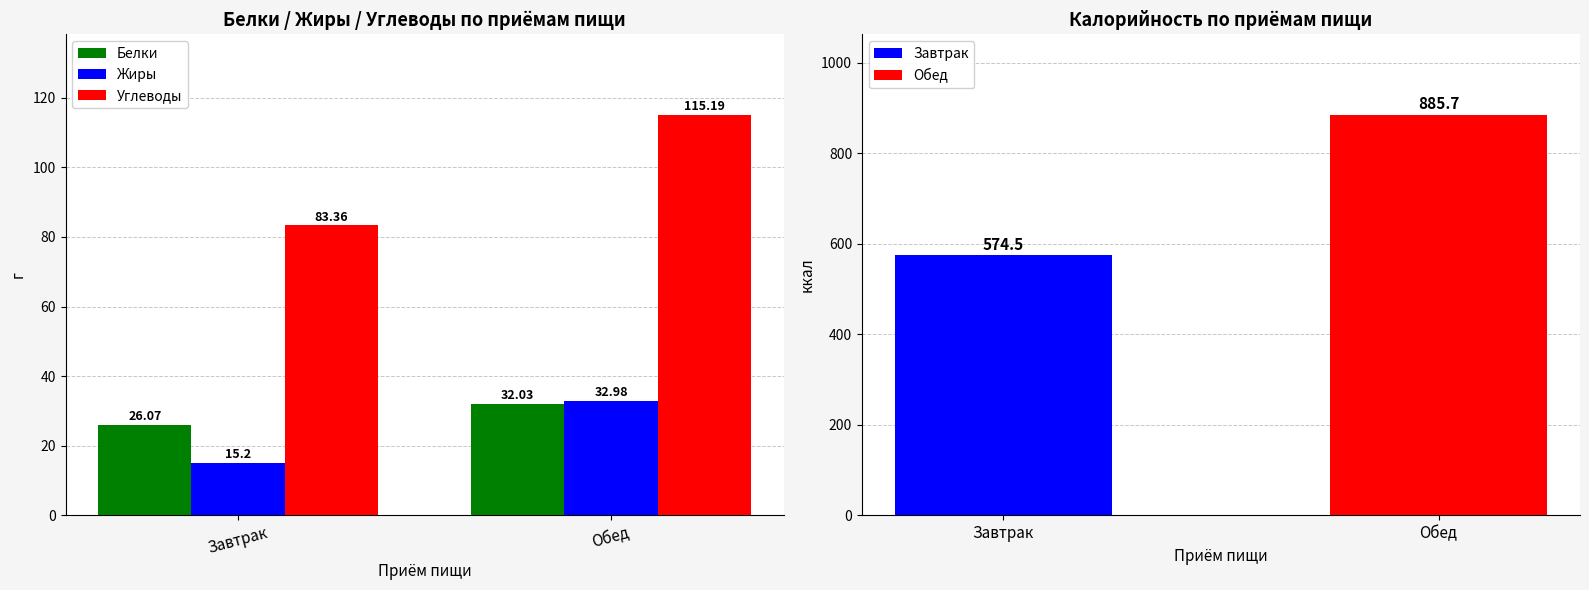

Are the bars horizontal?

No